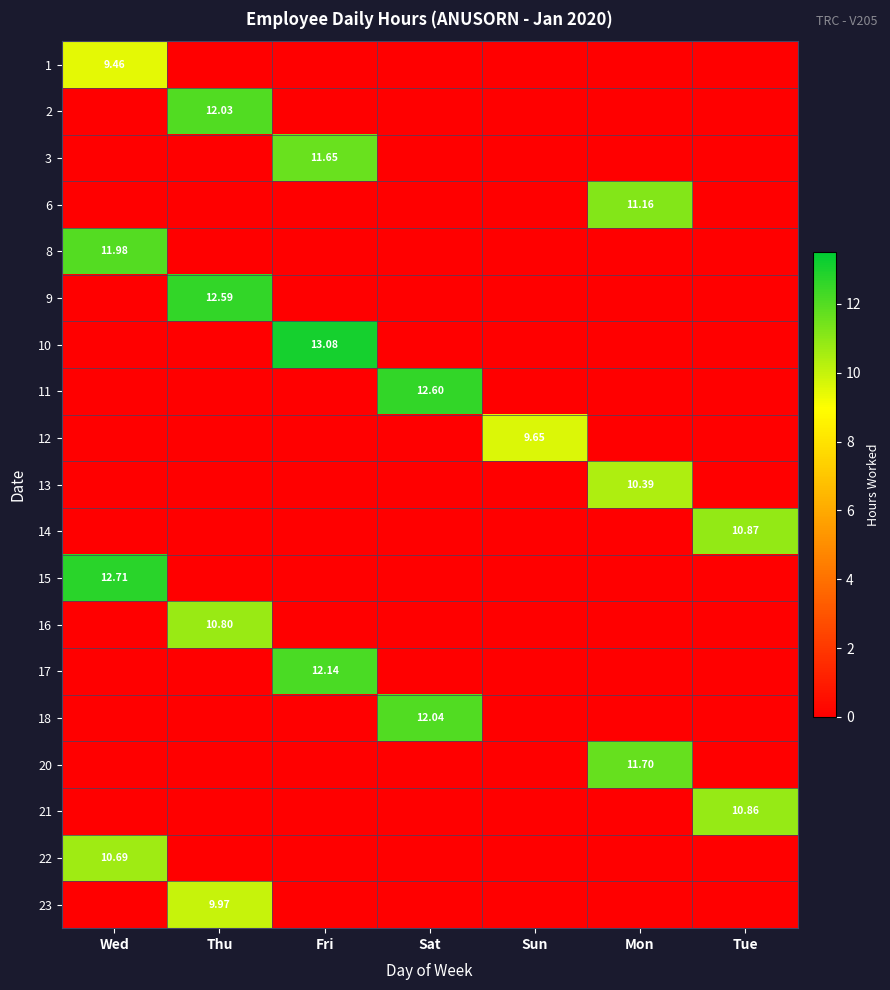

What is the difference between the maximum and minimum values in the 23 series?

10.0